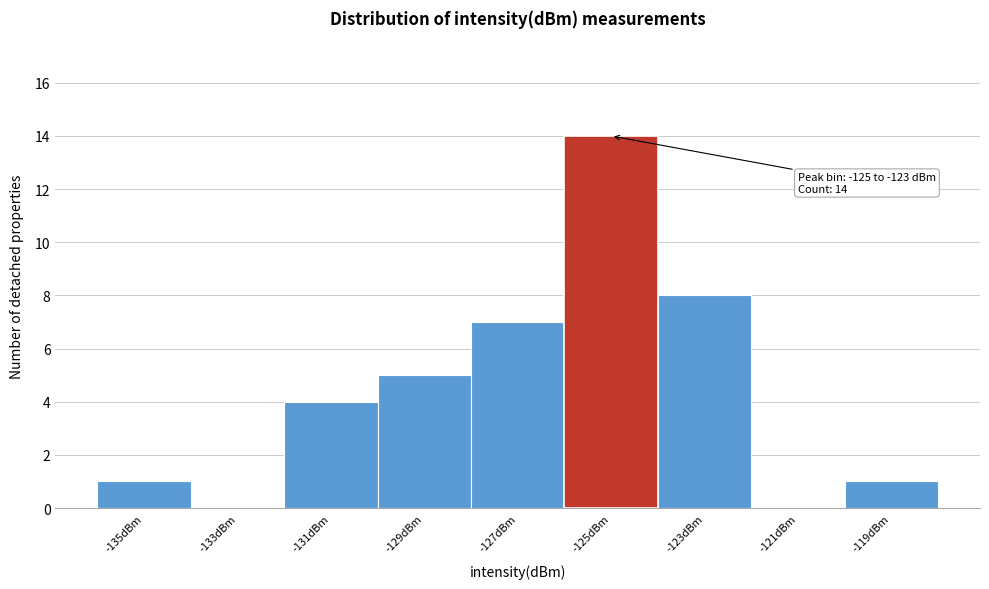

Reading left to right, transcribe all the data shown in this chart.

-135dBm=1	-133dBm=0	-131dBm=4	-129dBm=5	-127dBm=7	-125dBm=14	-123dBm=8	-121dBm=0	-119dBm=1